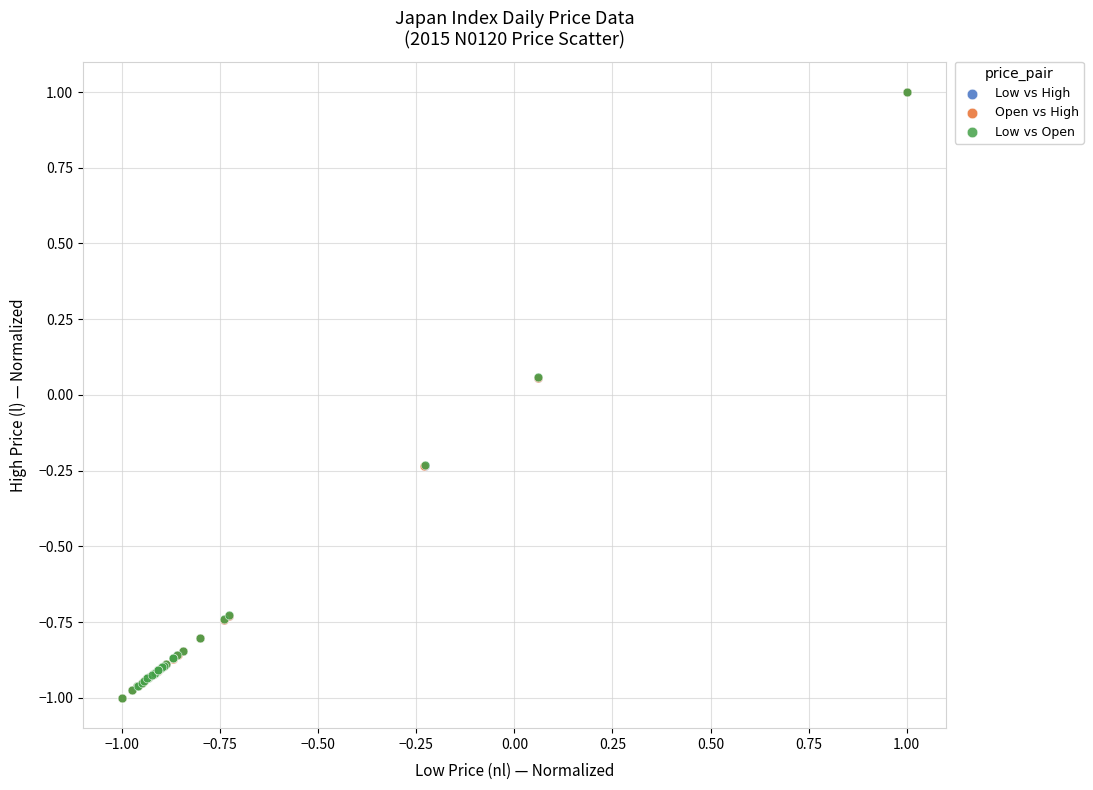

What are all the series names shown in the legend?

Low vs High, Open vs High, Low vs Open